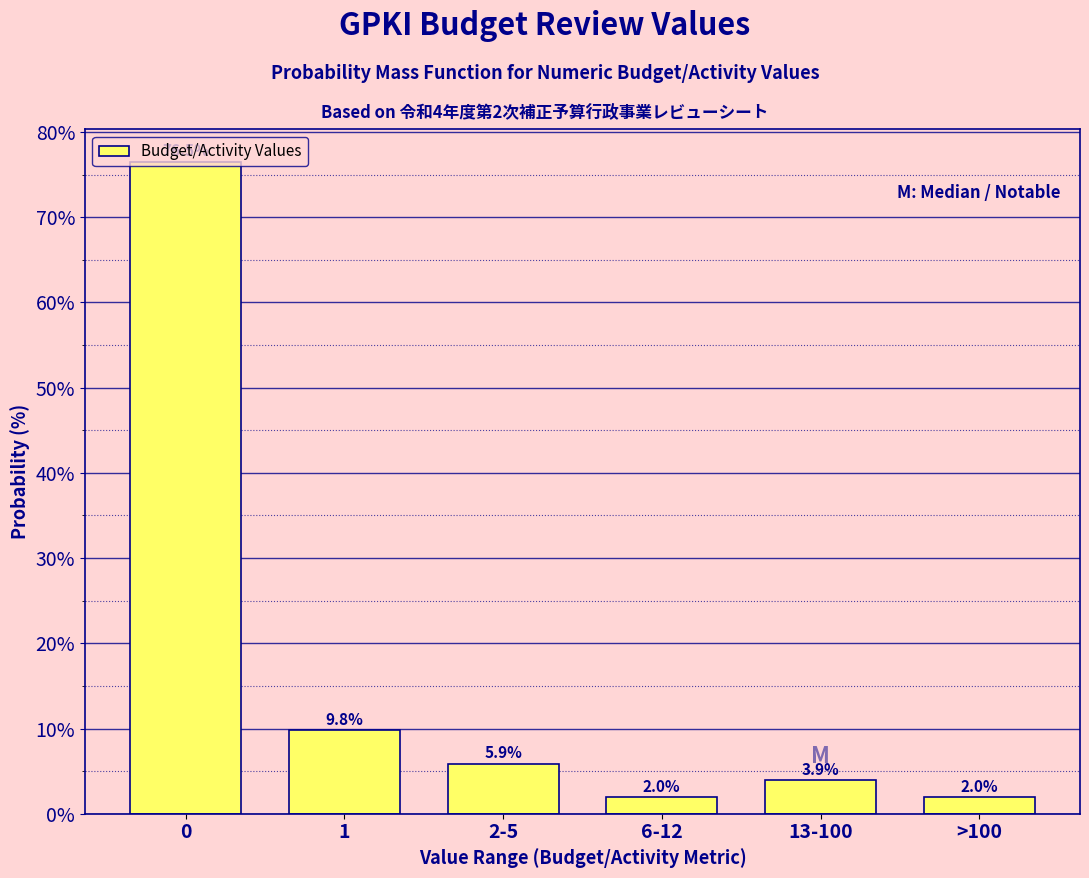

What is the change in value from 1 to 6-12?

-7.8